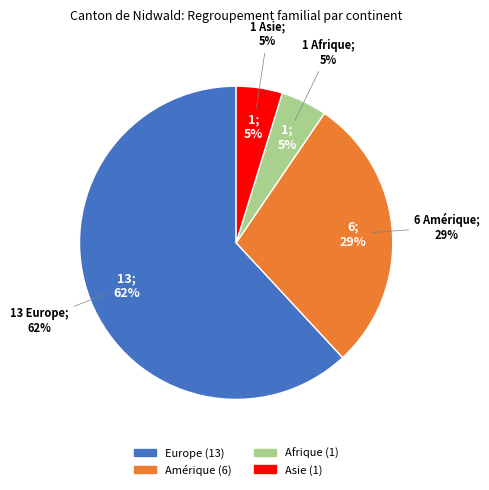

To the nearest percent, what is the difference between the largest and smallest slice percentages?

57%